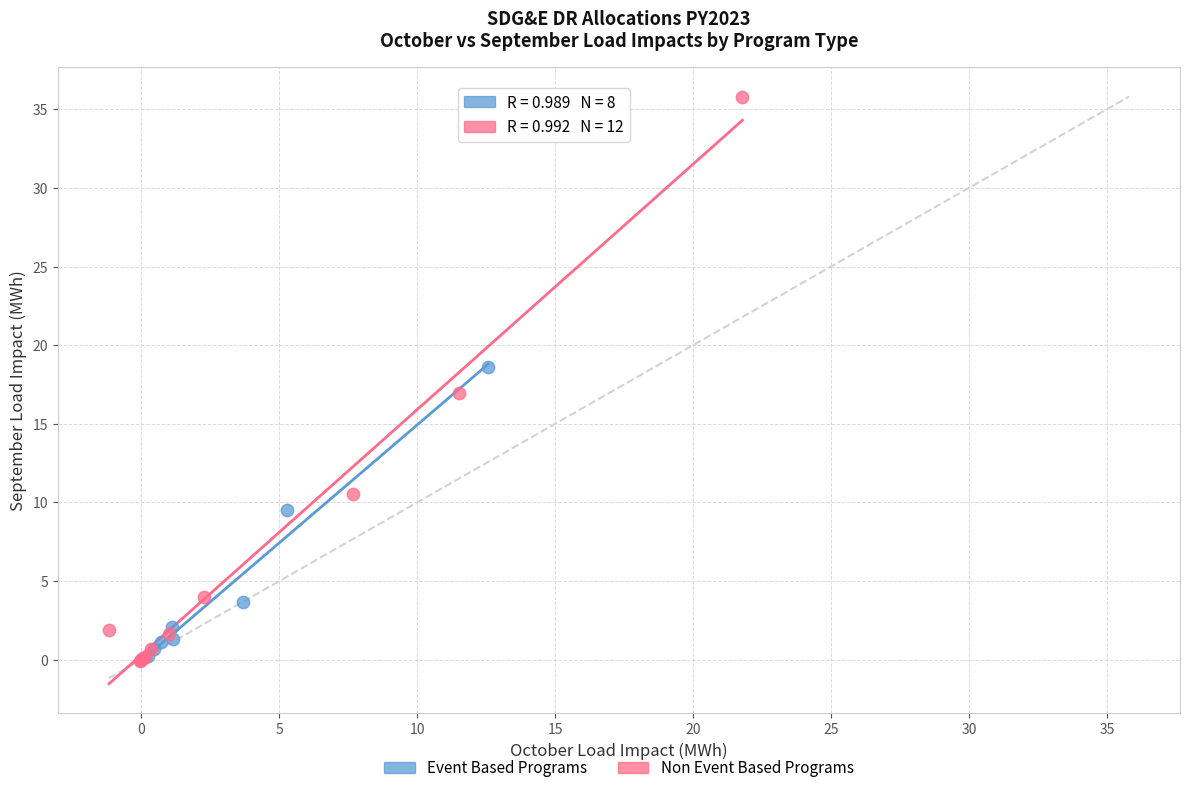

Which series has the largest Y range (max minus min)?

Non Event Based Programs